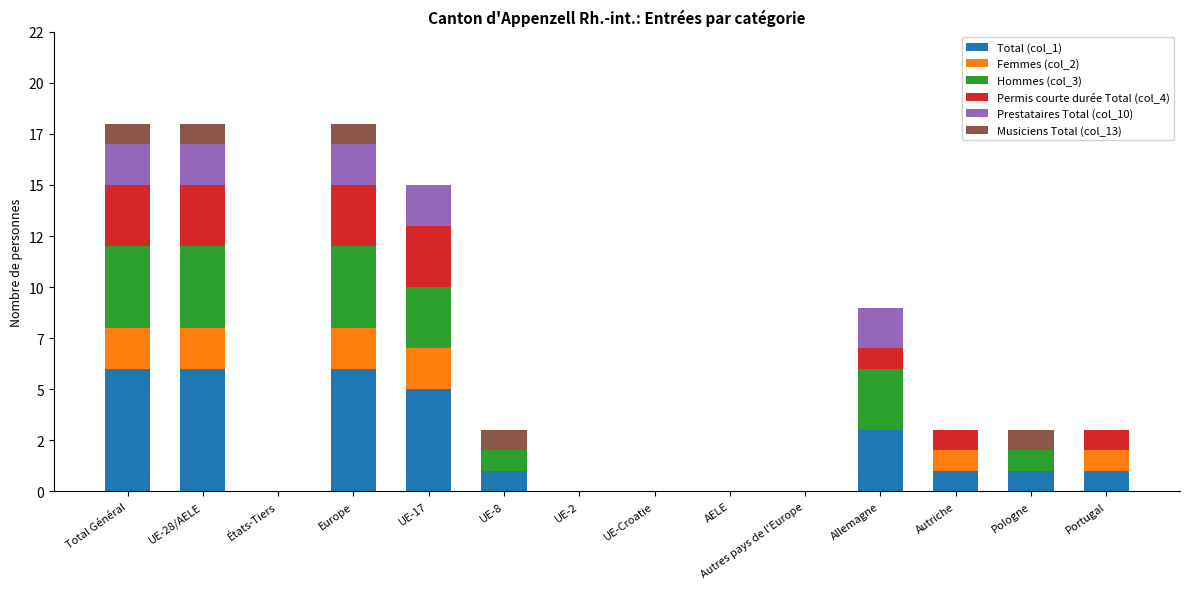

What is the label of the 8th bar from the left?

UE-Croatie